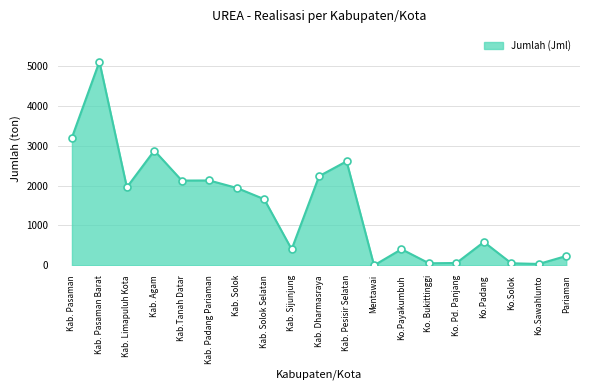

What is the label of the 8th point from the left?

Kab. Solok Selatan